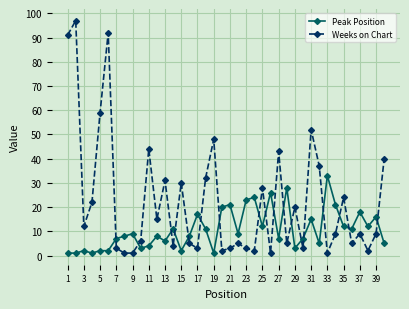

Which series has the largest range (max minus min)?

Weeks on Chart